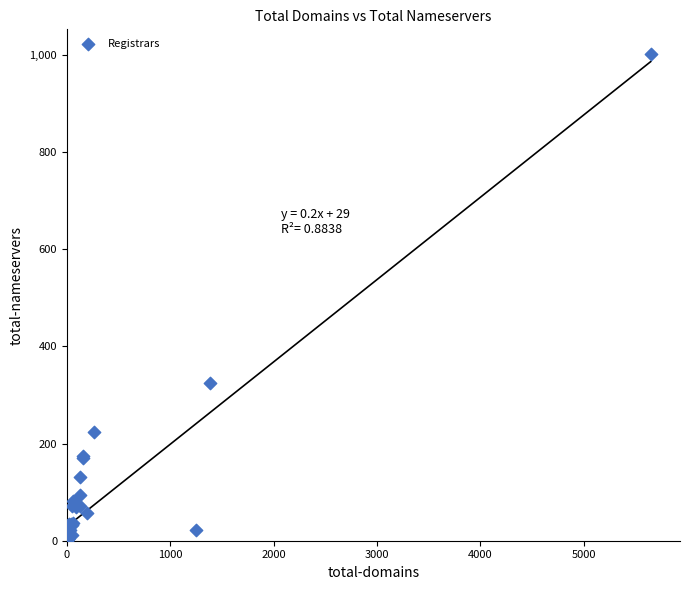

What Y value in the scatter plot is closest to 501?

325